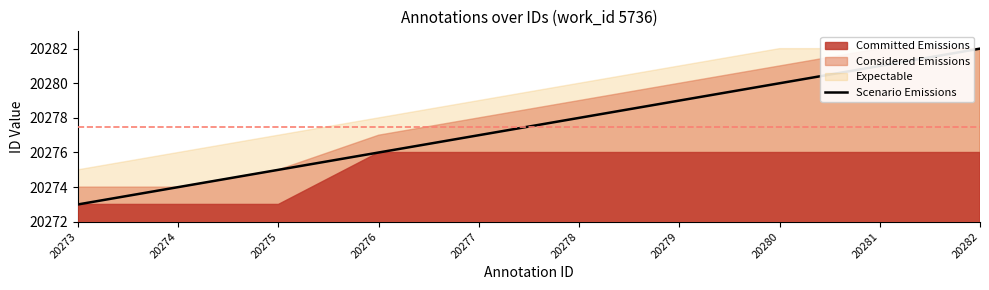

Where does the data first go above 20278?

20279